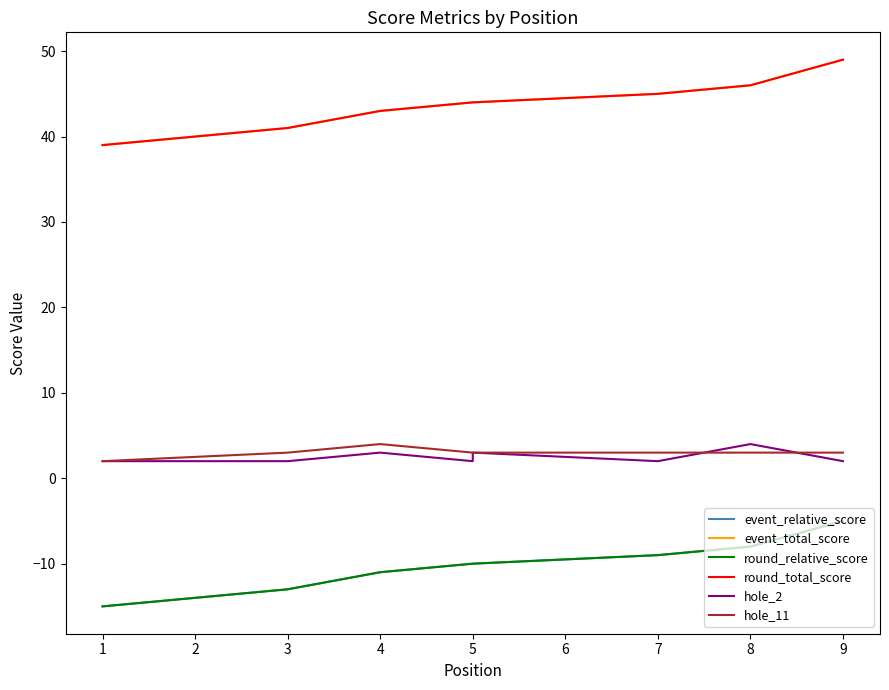

What is the total value across all series at 8?

83